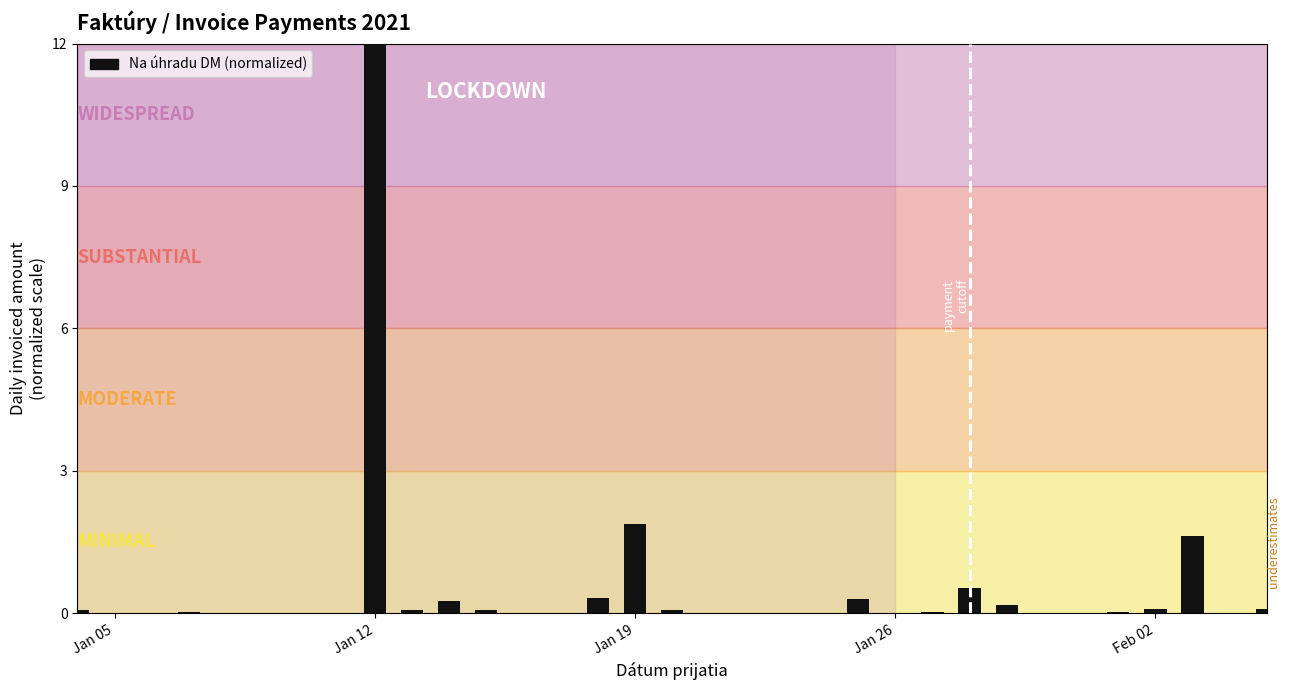

What is the sum of all values?

17.7